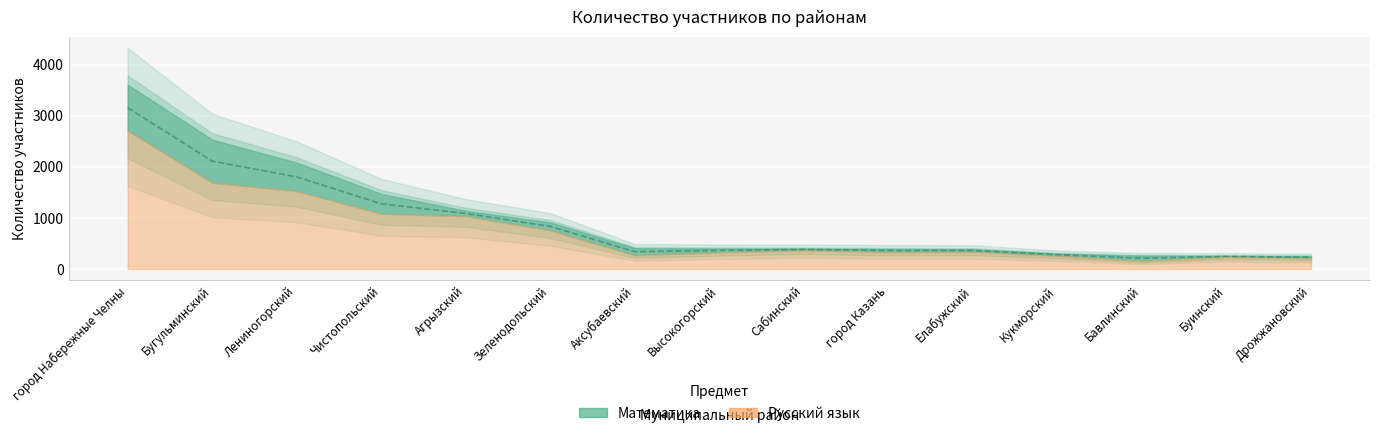

The chart shows a value of 506.9 at Аксубаевский. True or false?

False